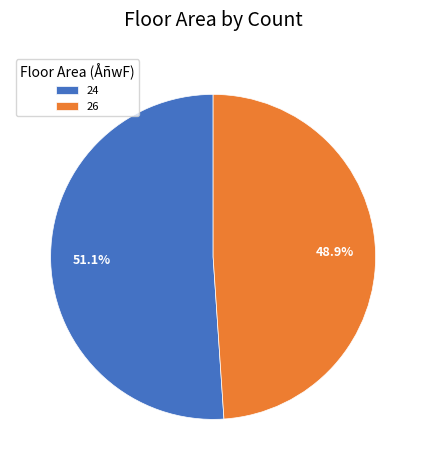

Count the number of slices in the pie.

2